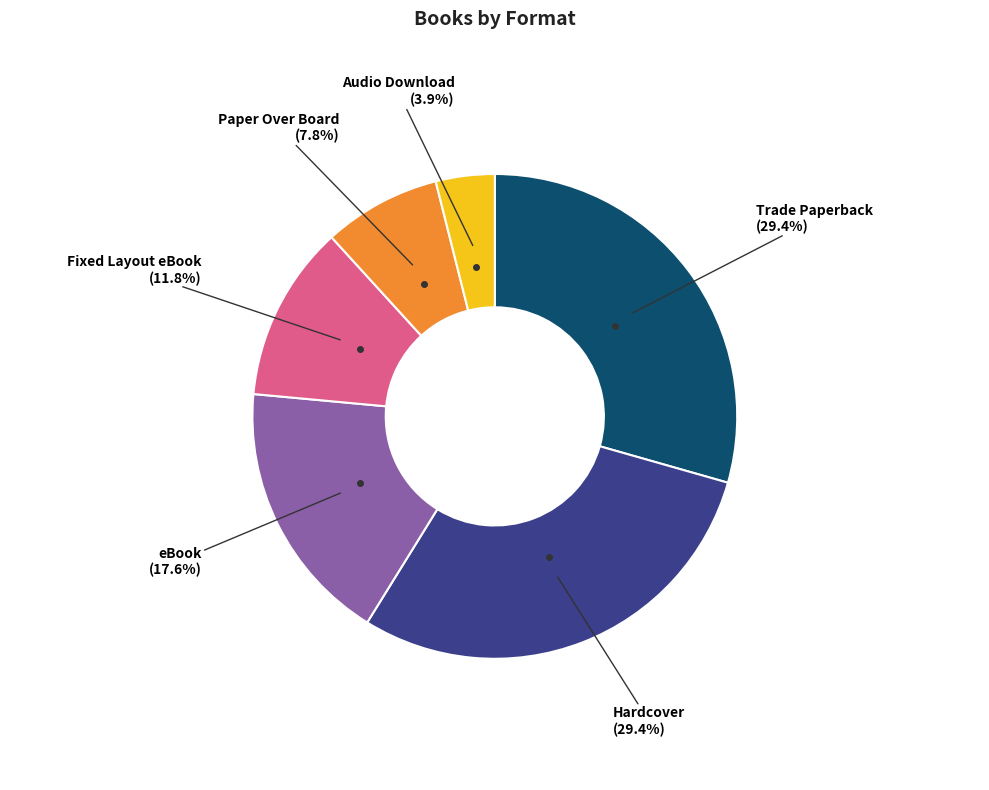

Does any single category account for the majority?

No